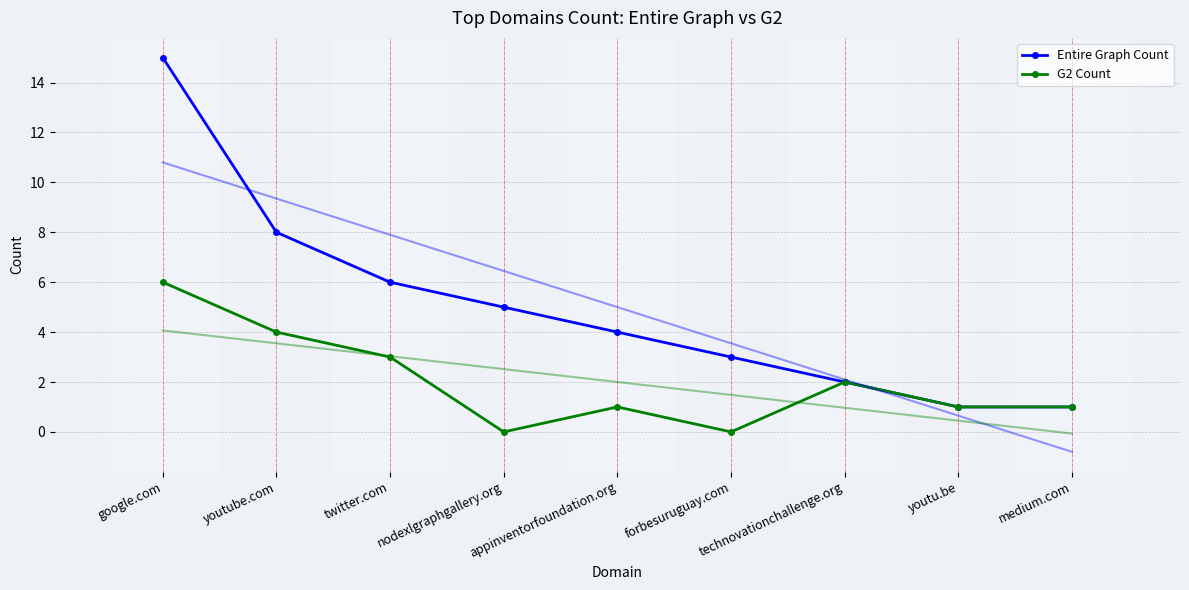

How many lines are shown in the chart?

2